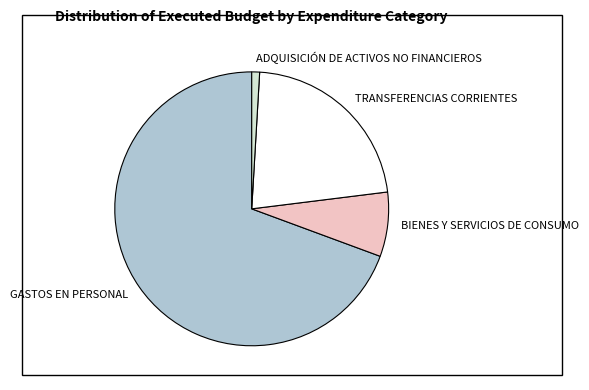

What is the ratio of the value at GASTOS EN PERSONAL to the value at BIENES Y SERVICIOS DE CONSUMO?

9.1